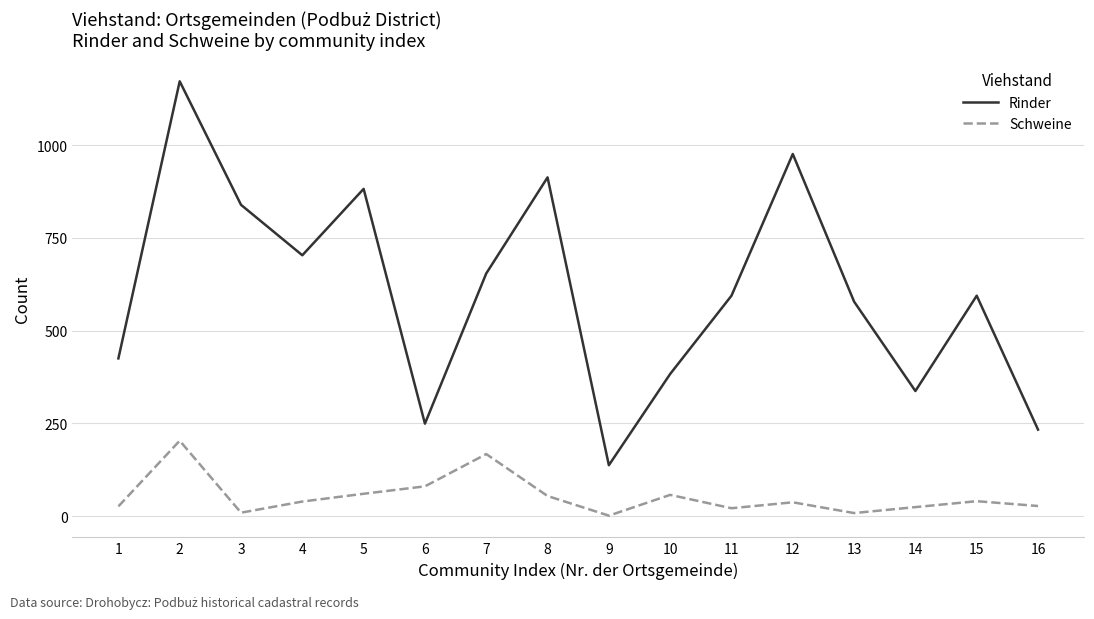

Which series has the largest total across all categories?

Rinder